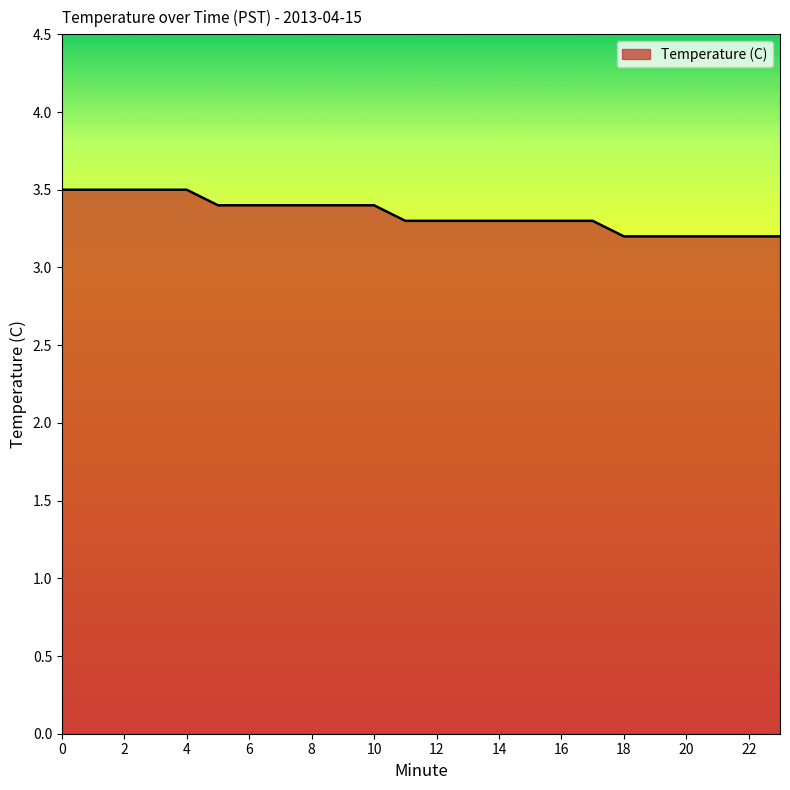

What is the minimum value shown in the chart?

3.2